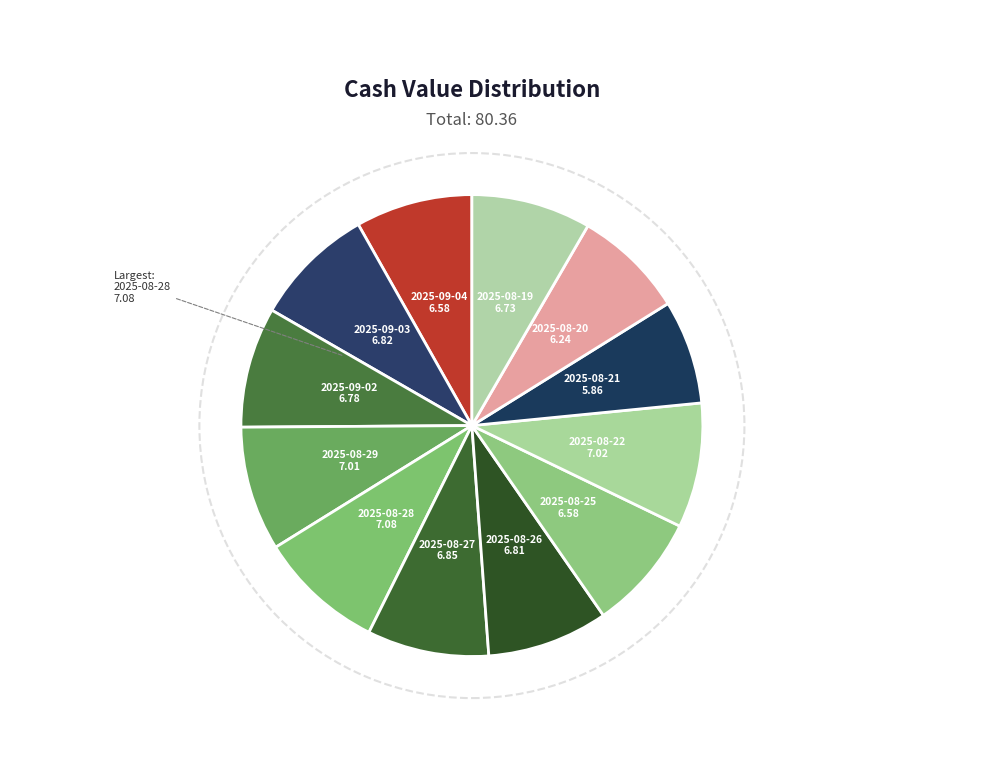

Approximately how many times larger is the value at 2025-08-27 compared to 2025-09-02?

1.0